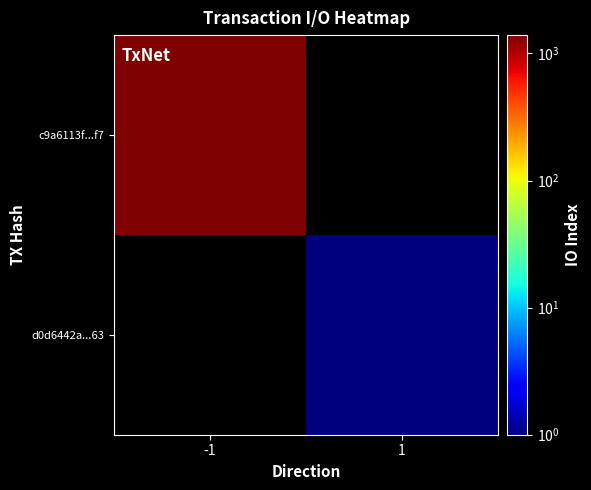

True or false: d0d6442a...63 has a value of 1.0 at 1.

True